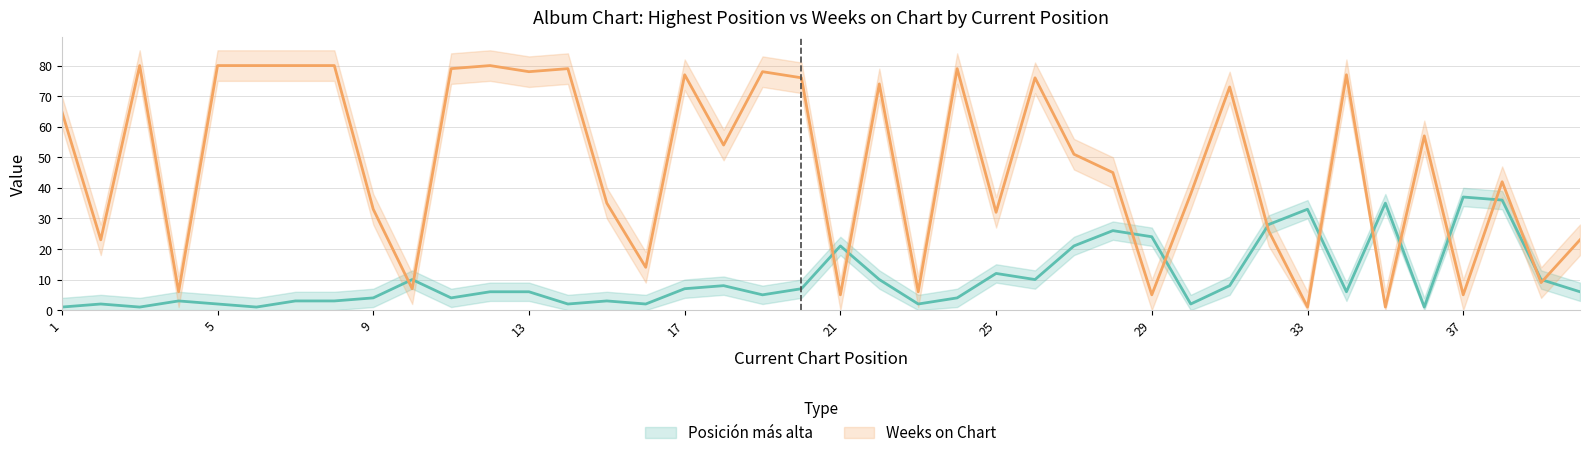

Where is the first local maximum for Posición más alta?

2